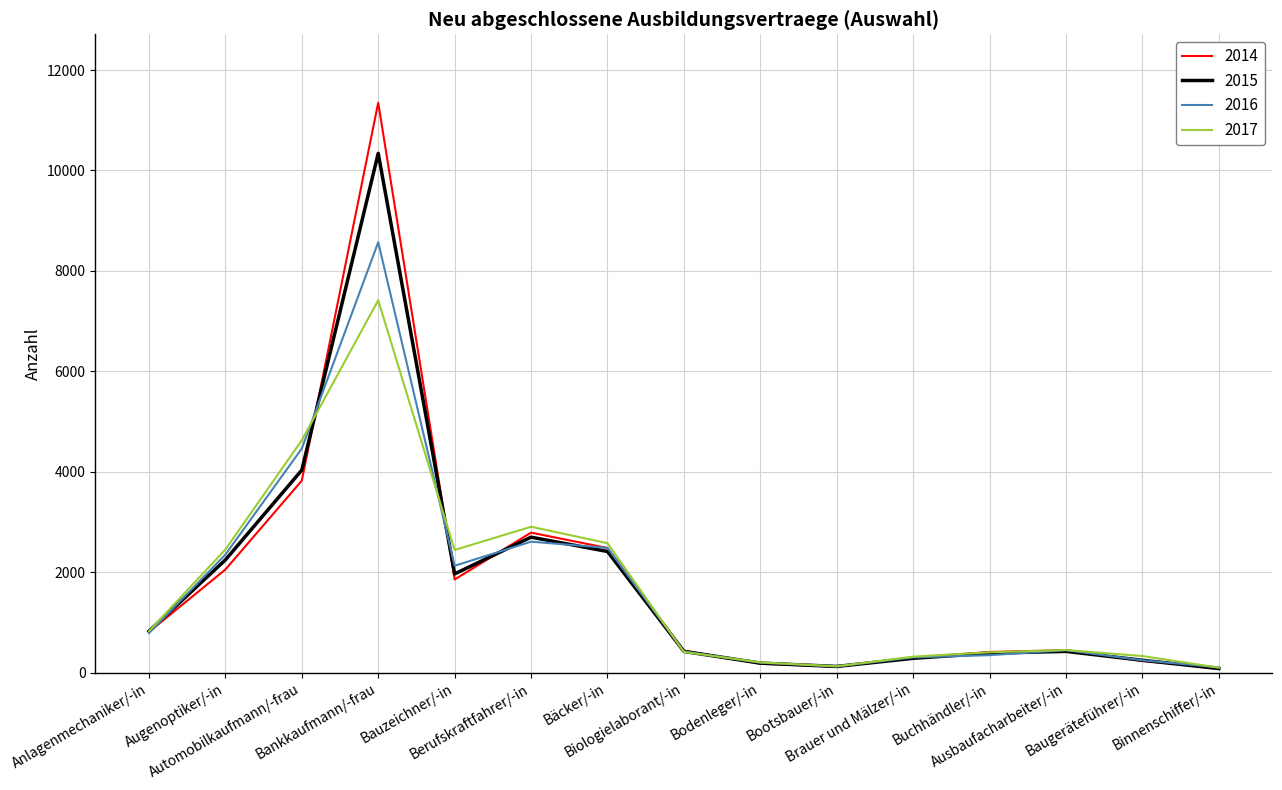

How many interior local valleys does the 2015 series have?

2